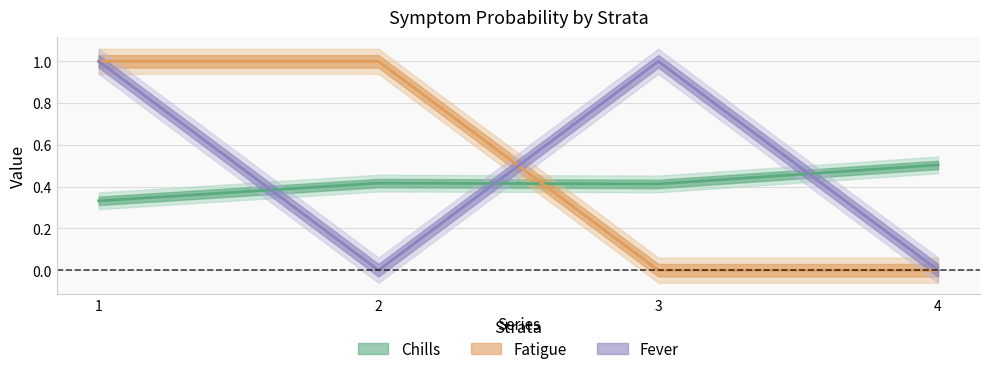

Rank the categories by Chills value from lowest to highest.

1, 3, 2, 4